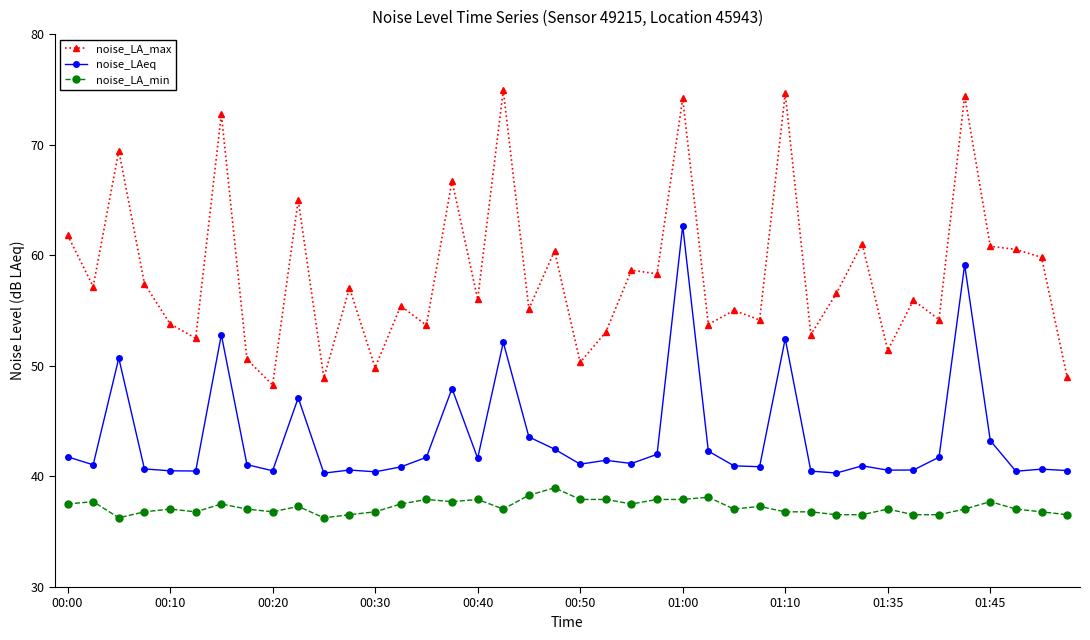

True or false: noise_LA_min and noise_LA_max intersect in this chart.

False